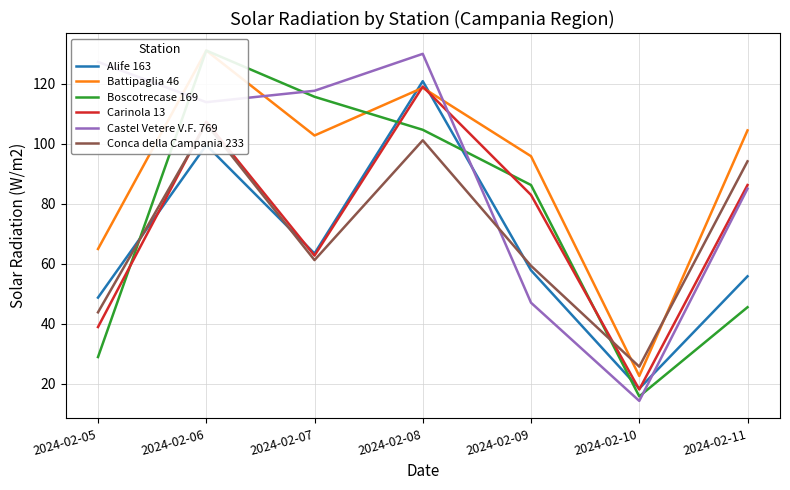

Is the value of Battipaglia 46 at 2024-02-11 greater than the value of Alife 163 at 2024-02-08?

No